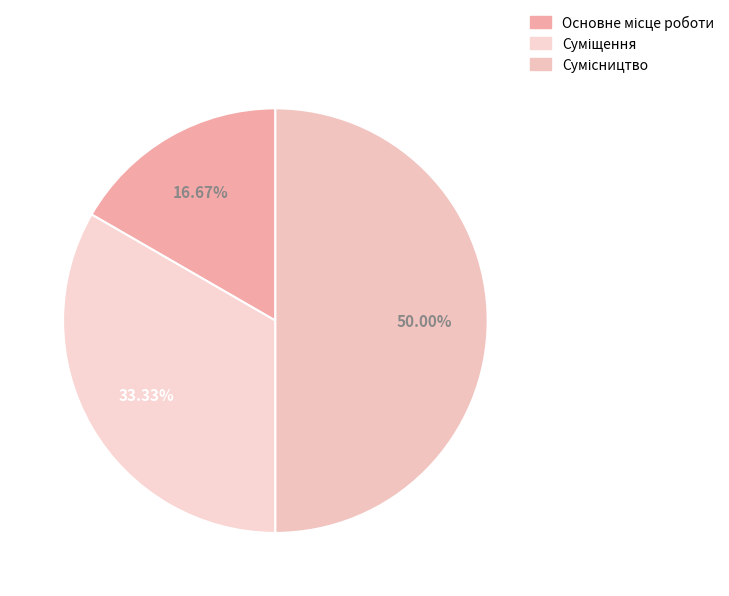

What percentage is the Сумісництво slice, to the nearest percent?

50%